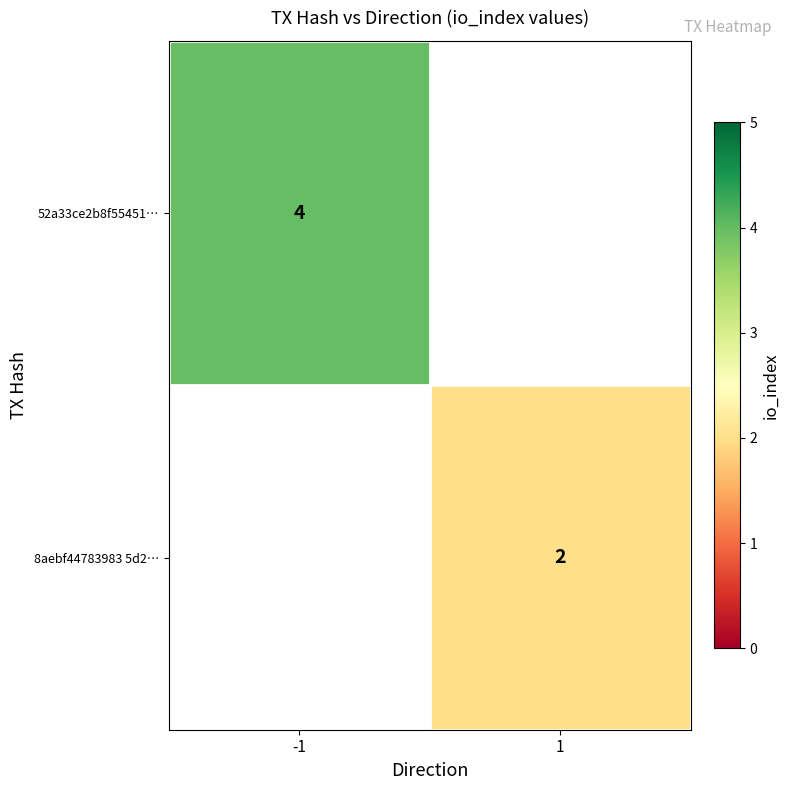

At how many categories does at least one series exceed 2?

1